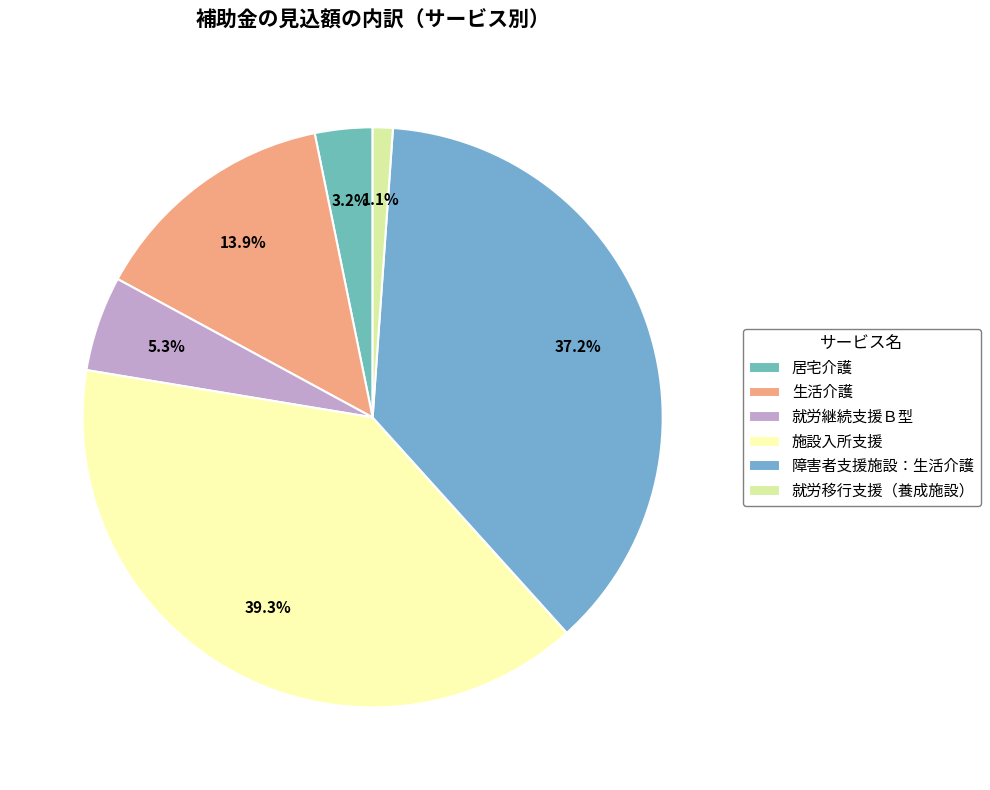

Is 施設入所支援 the majority of the pie?

No